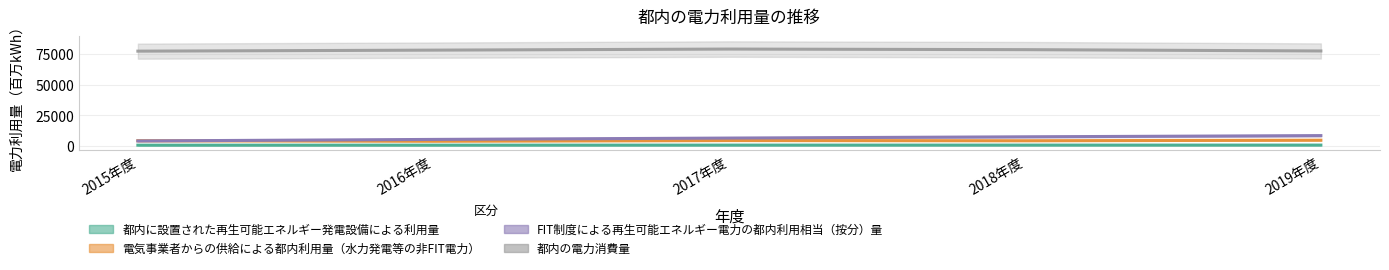

What is the label of the 4th point from the right?

2016年度